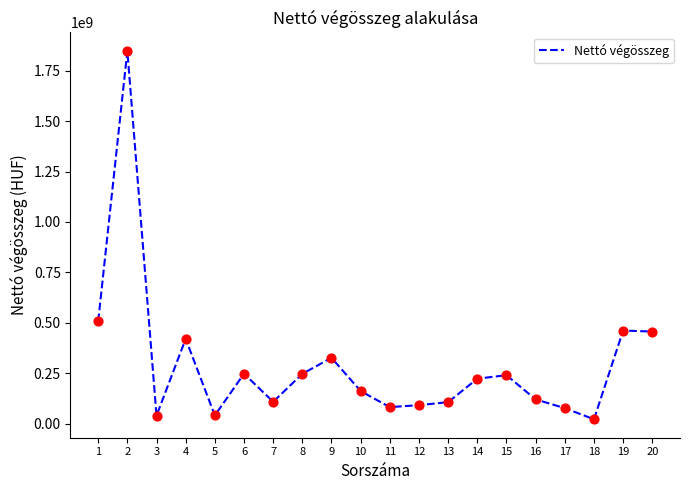

What is the ratio of the value at 10 to the value at 3?

4.1